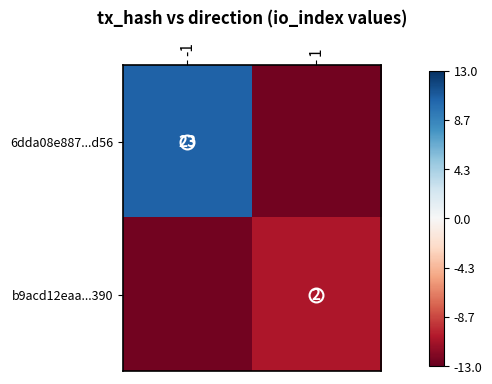

What is the greatest value displayed?

10.5